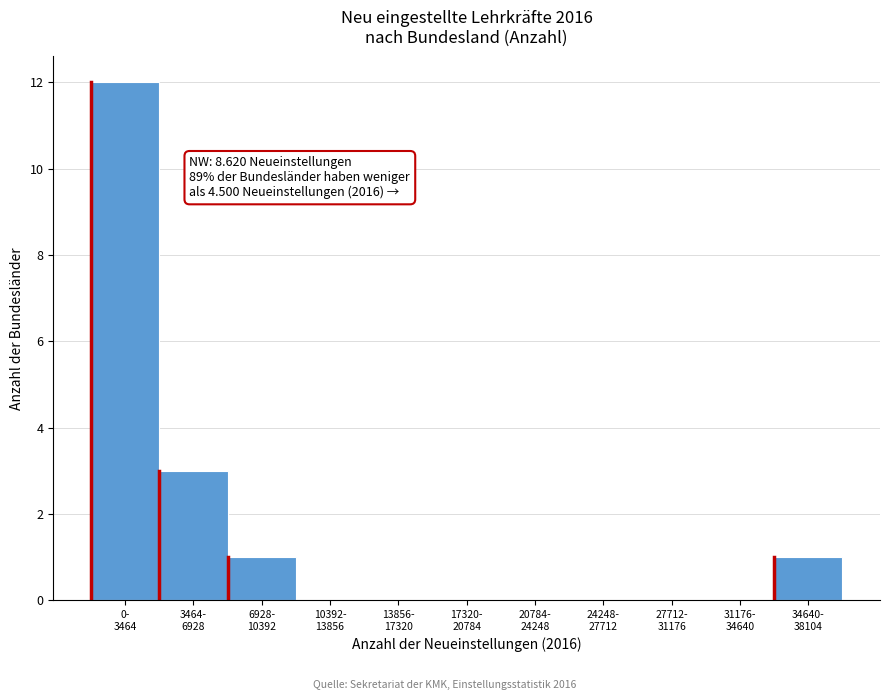

What is the greatest value displayed?

12